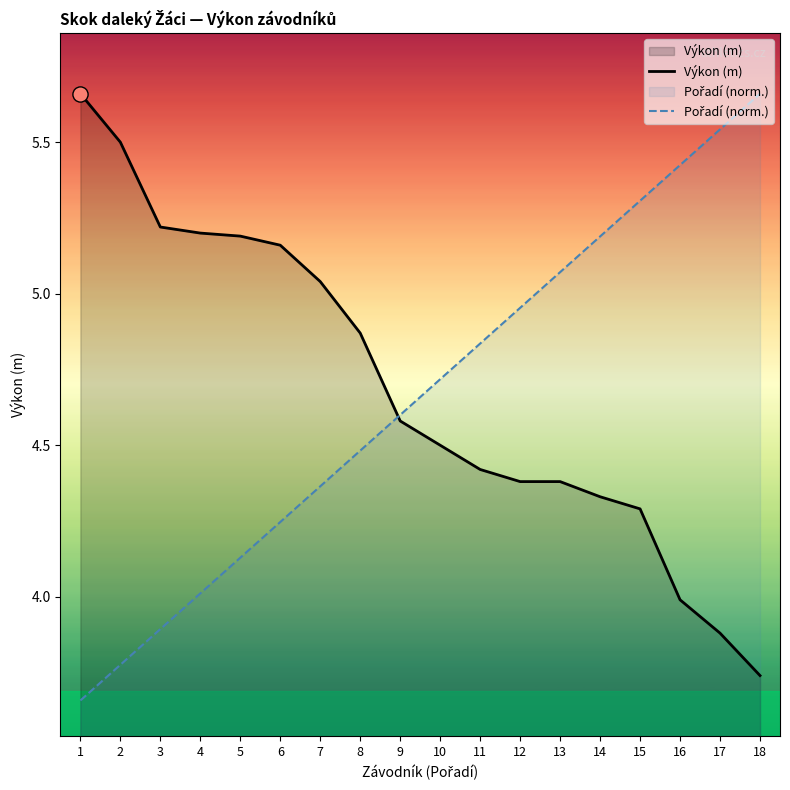

At which category is the sum across all series the highest?

15